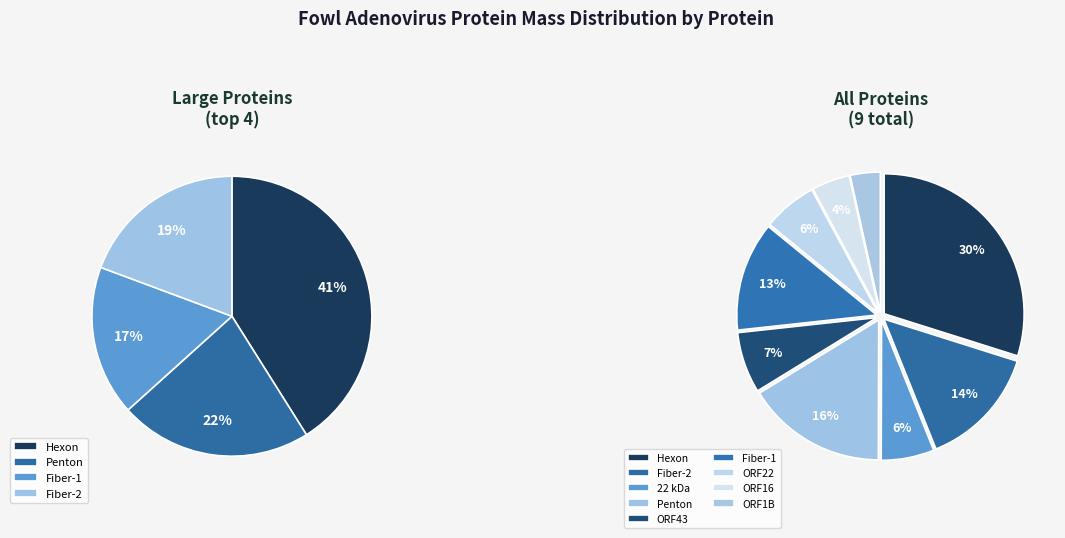

What percentage is the Fiber-1 slice, to the nearest percent?

13%